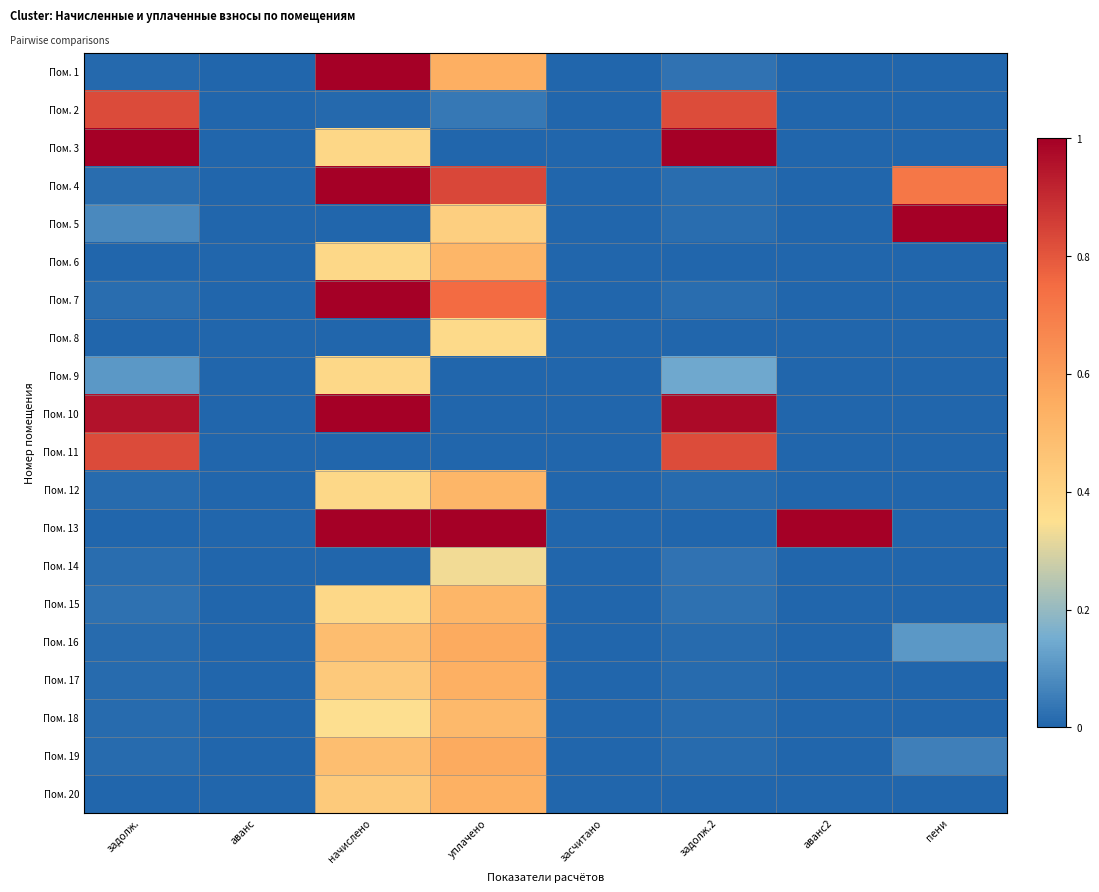

Rank the series by their maximum value, from lowest to highest.

Пом. 14, Пом. 8, Пом. 9, Пом. 18, Пом. 6, Пом. 12, Пом. 15, Пом. 20, Пом. 17, Пом. 19, Пом. 16, Пом. 2, Пом. 11, Пом. 4, Пом. 7, Пом. 10, Пом. 1, Пом. 3, Пом. 5, Пом. 13